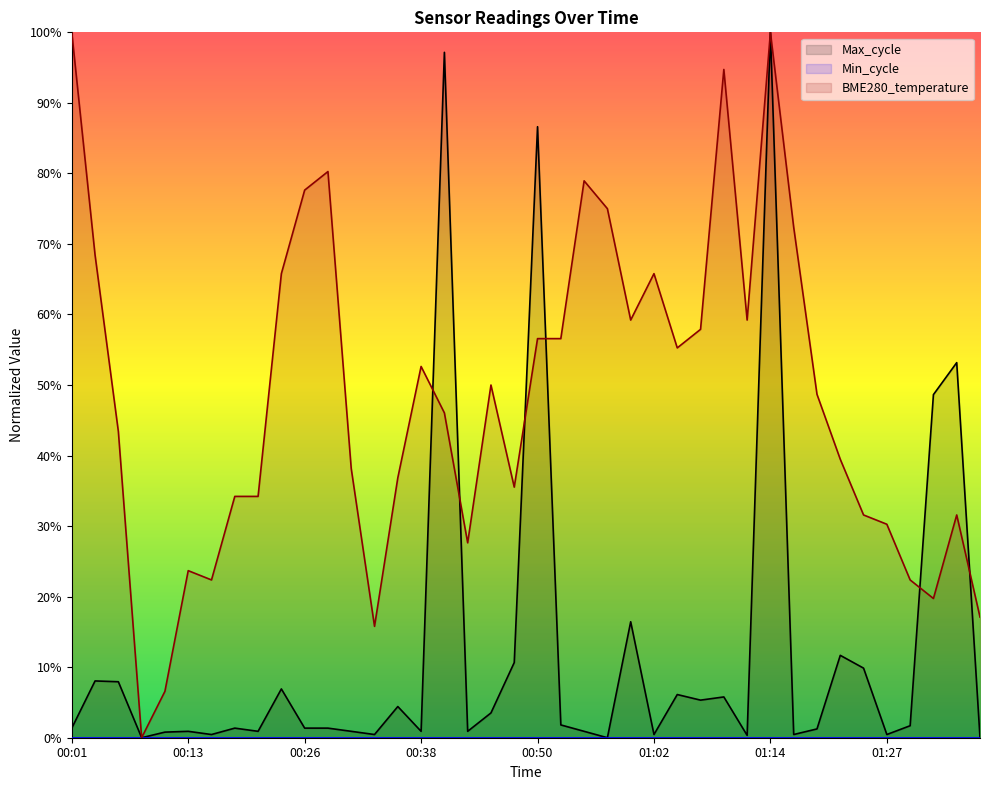

Rank the series at 00:11 from highest to lowest value.

BME280_temperature, Max_cycle